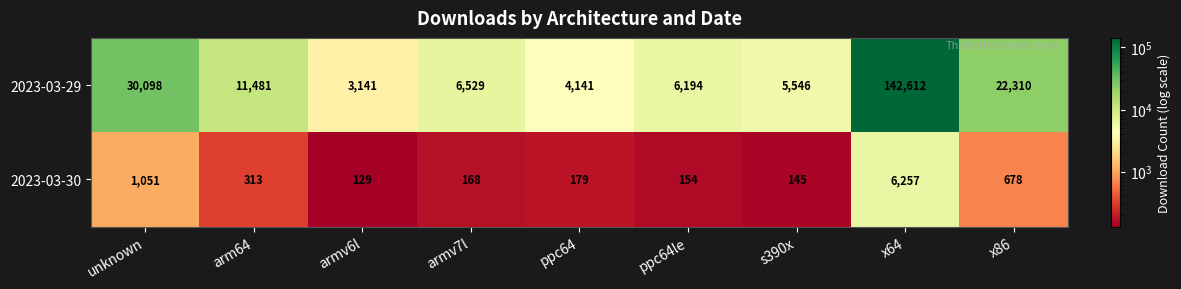

What value does the 2023-03-30 series have at arm64?

313